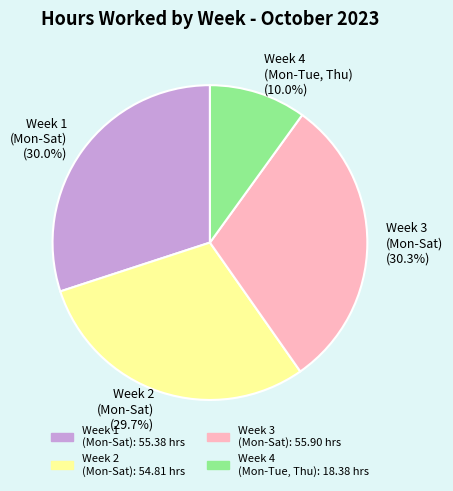

Approximately how many times larger is the value at Week 3 (Mon-Sat) (30.3%) compared to Week 1 (Mon-Sat) (30.0%)?

1.0